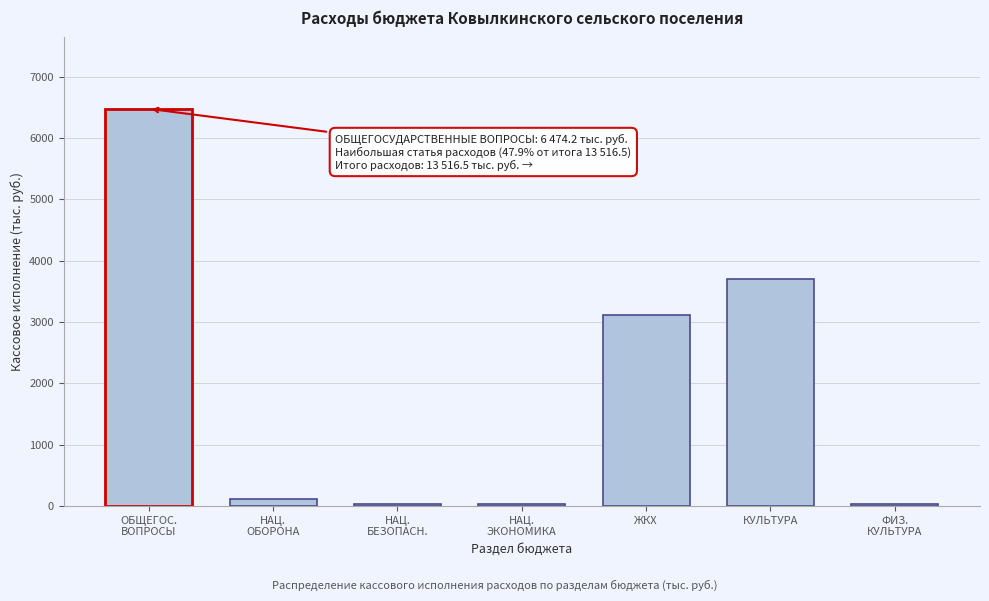

Approximately how many times larger is the value at ЖКХ compared to КУЛЬТУРА?

0.8